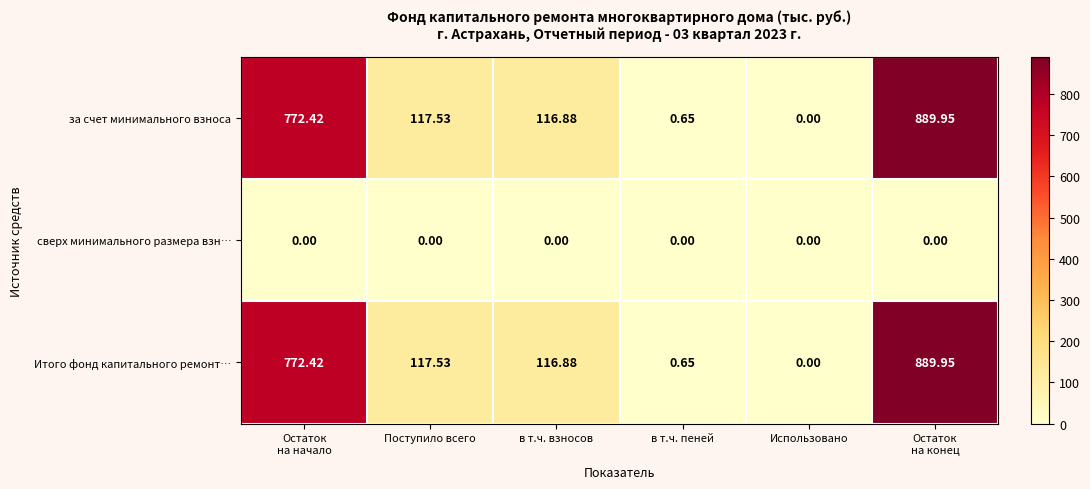

Is the value of сверх минимального размера взн… at Поступило всего greater than the value of за счет минимального взноса at Поступило всего?

No